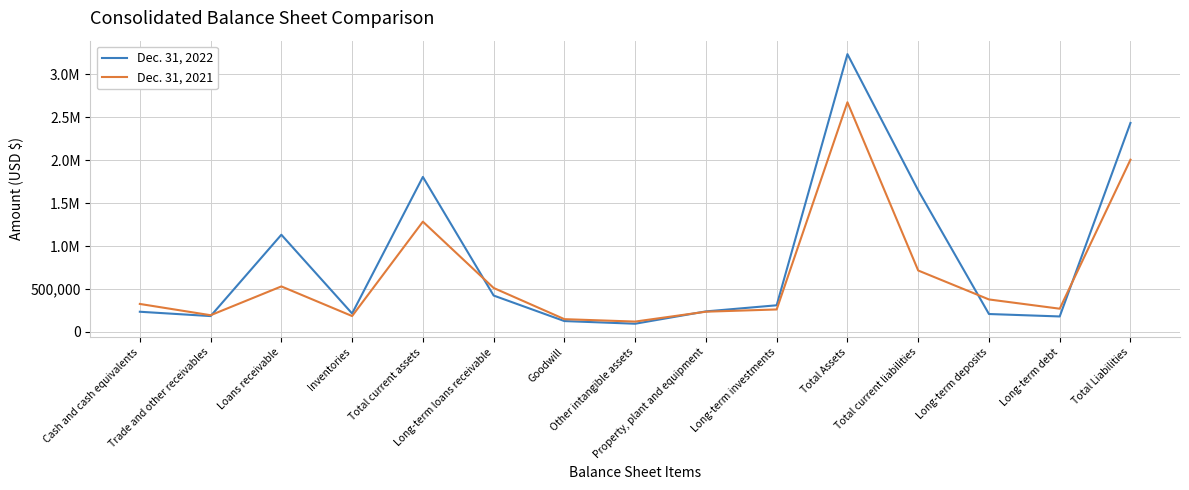

What is the greatest value displayed?

3235849